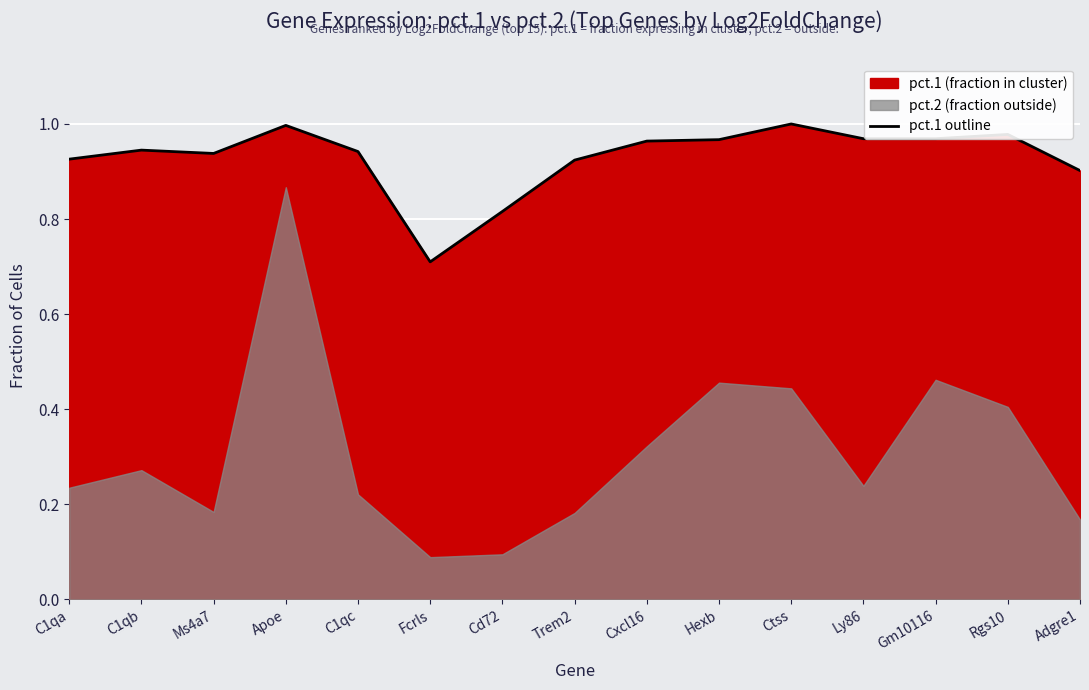

Count the number of categories in the chart.

15